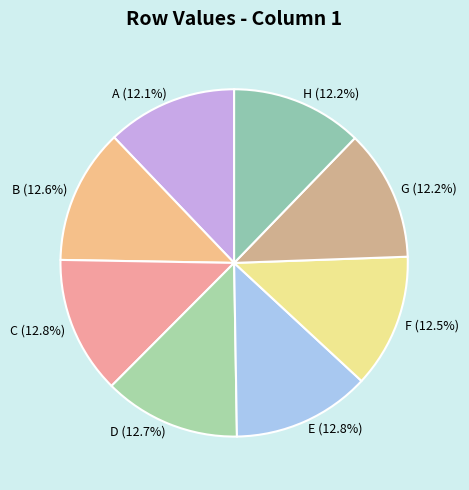

Is there any slice that represents more than half of the pie?

No